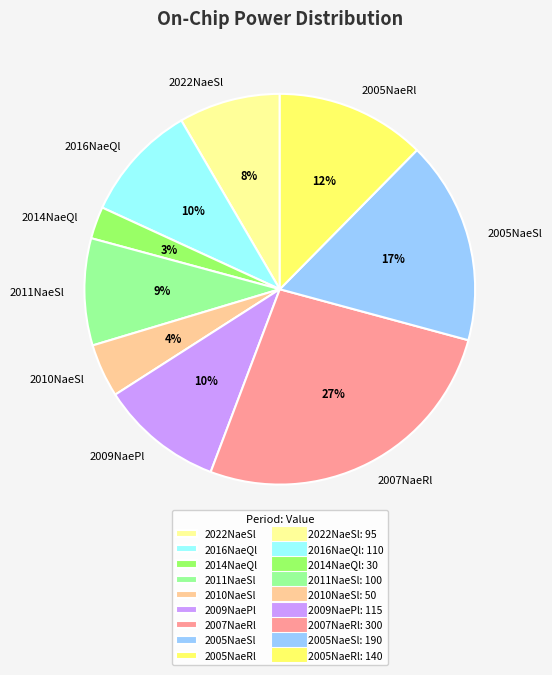

What is the ratio of the value at 2005NaeSl to the value at 2016NaeQl?

1.7